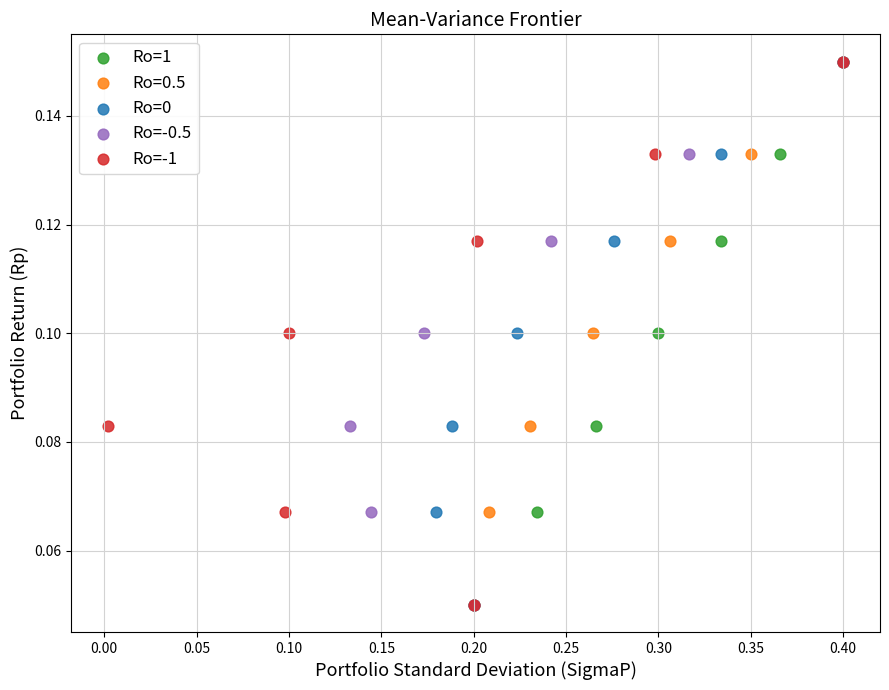

What are all the series names shown in the legend?

Ro=1, Ro=0.5, Ro=0, Ro=-0.5, Ro=-1